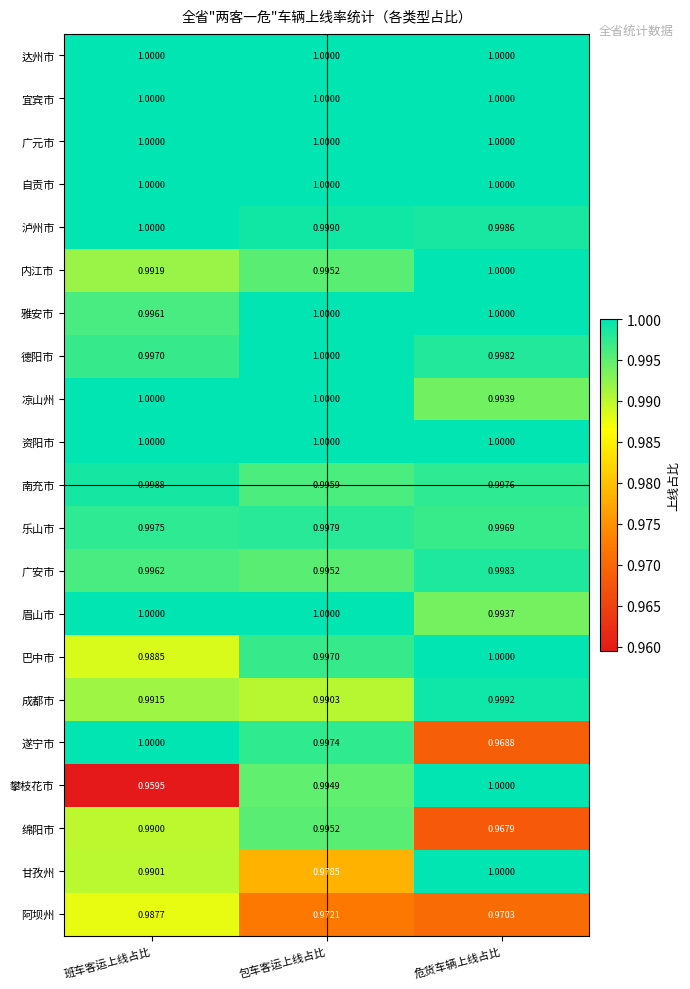

What is the smallest value displayed?

1.0